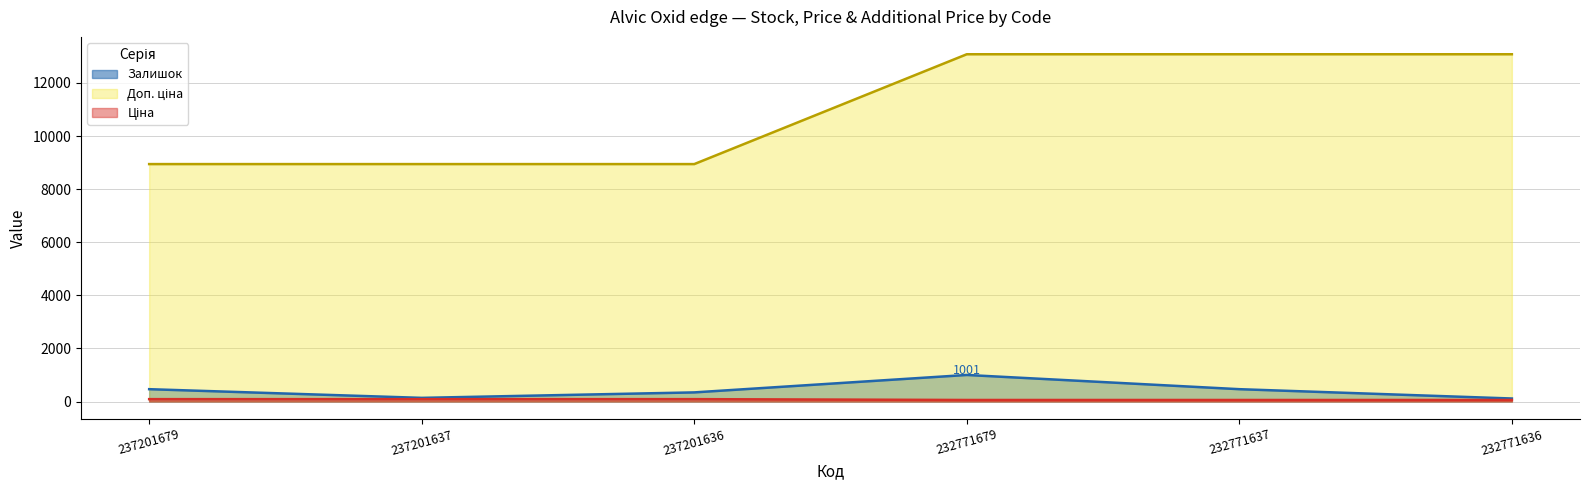

Count the number of categories in the chart.

6